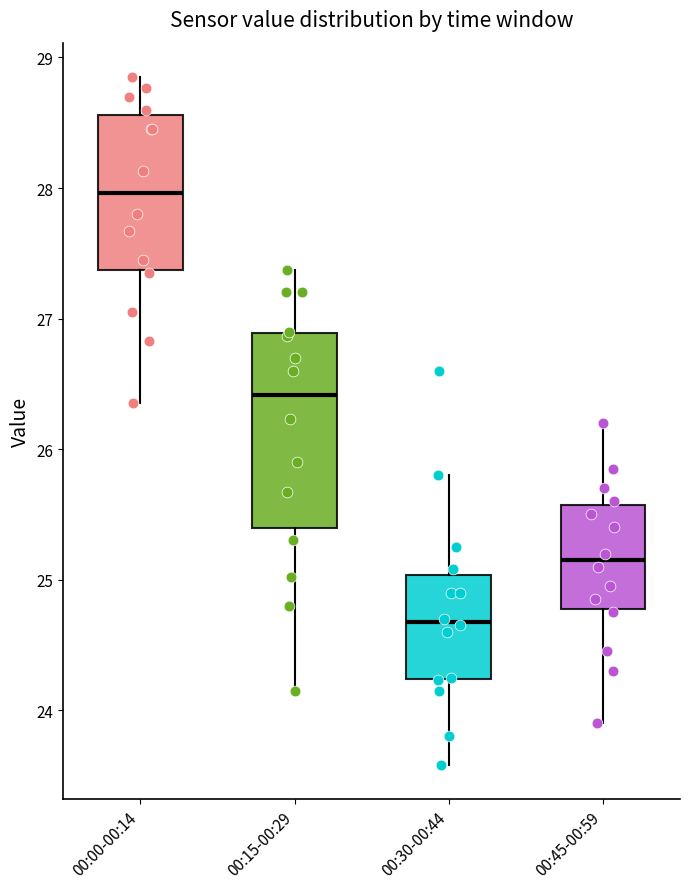

Comparing the boxes themselves (not the whiskers), which one is the tallest?

00:15-00:29